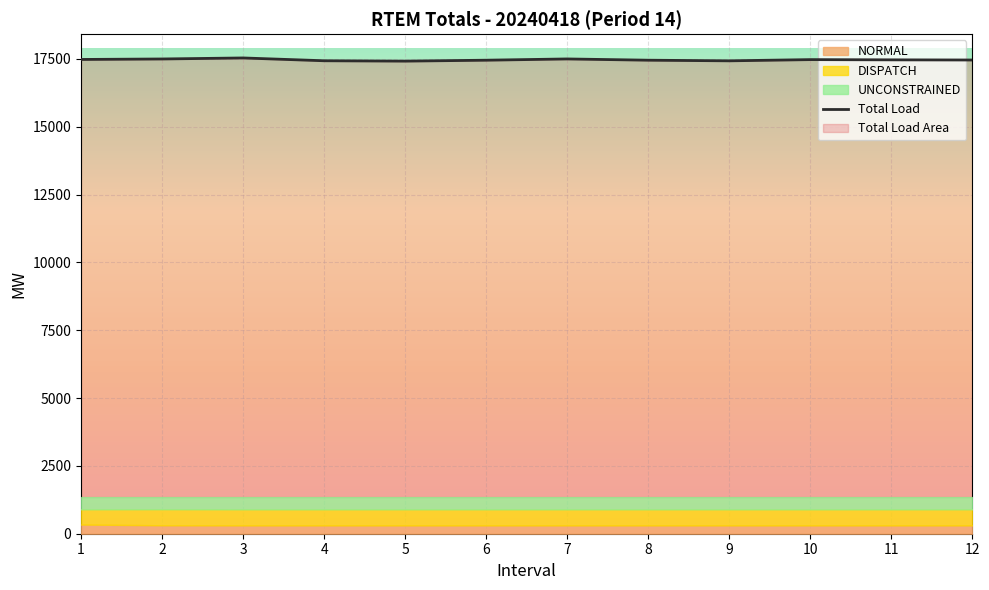

Reading left to right, what are all the values shown in this chart?

17476.7	17494.7	17532.5	17429.0	17415.6	17449.4	17495.9	17449.5	17426.4	17471.0	17462.7	17456.7